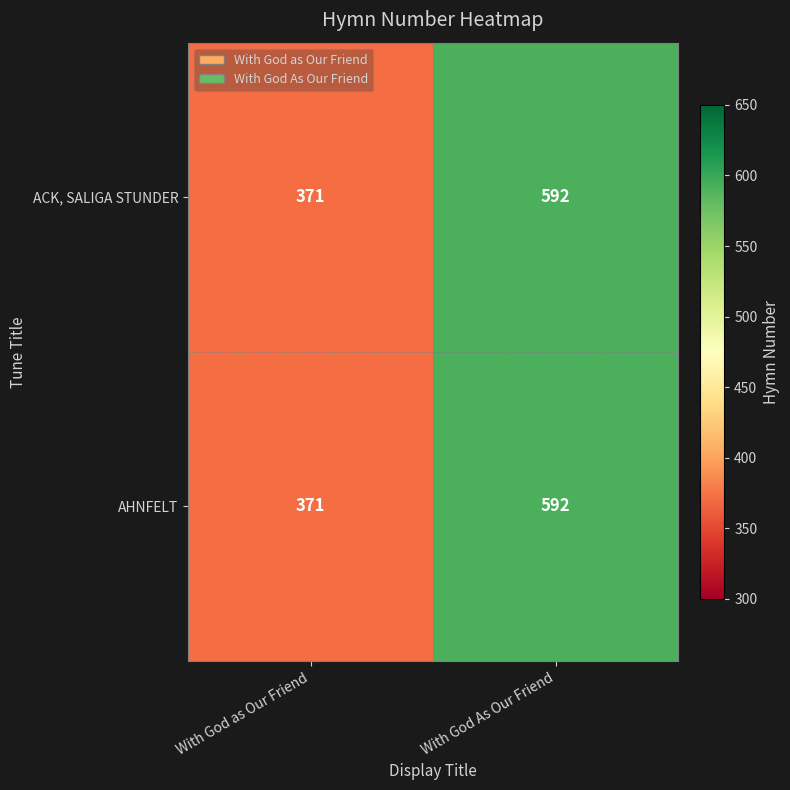

What is the smallest value displayed?

371